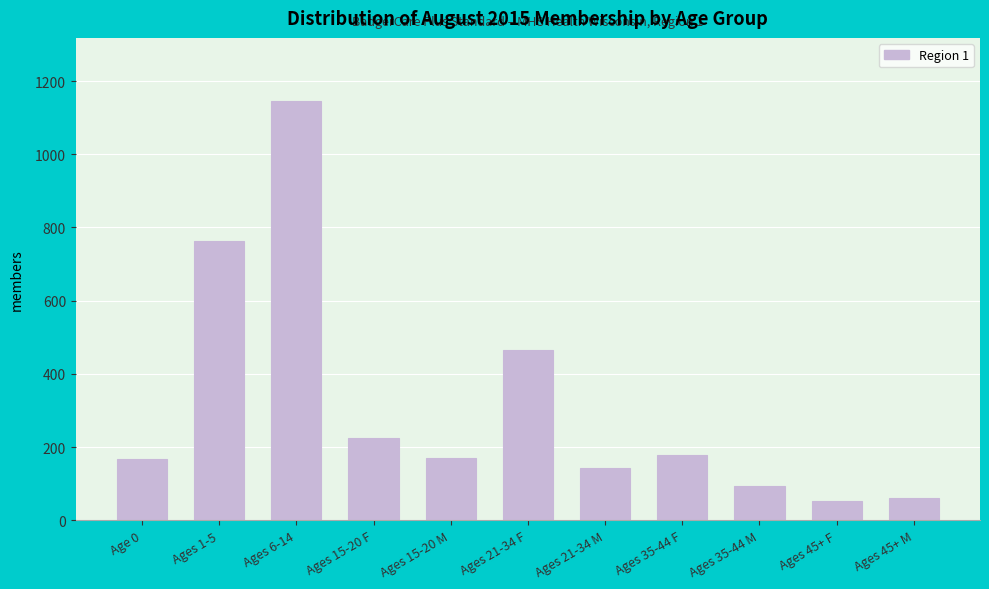

What is the sum of the values at Ages 21-34 F and Ages 35-44 F?

645